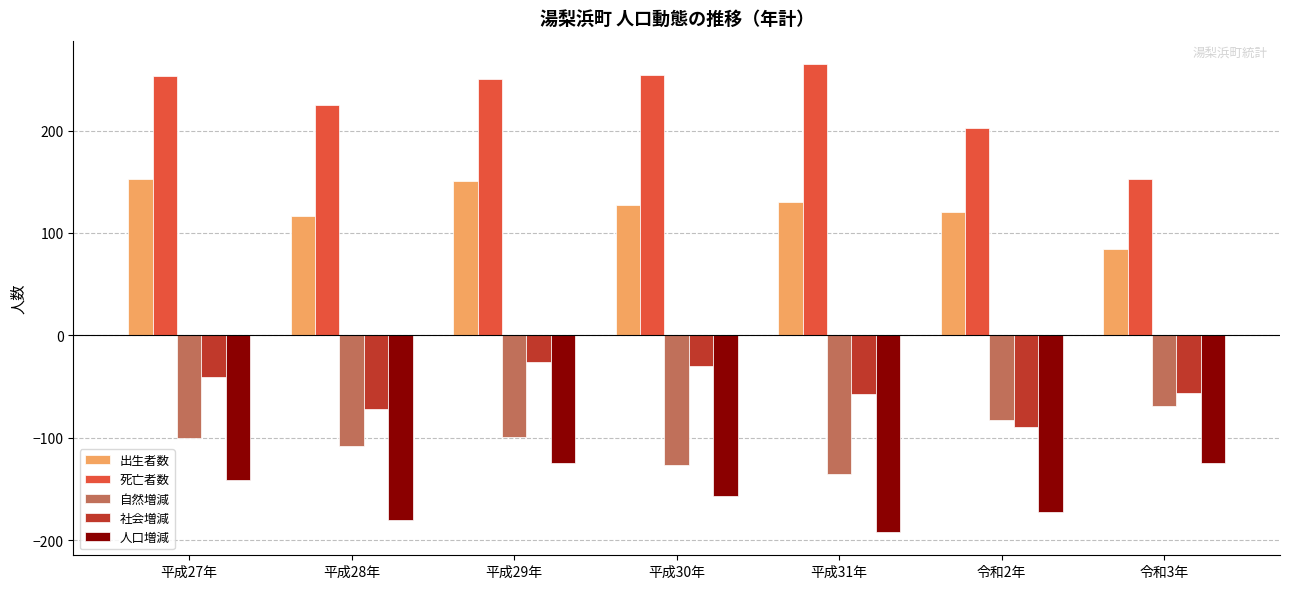

Read the 人口増減 value at 平成31年.

-192